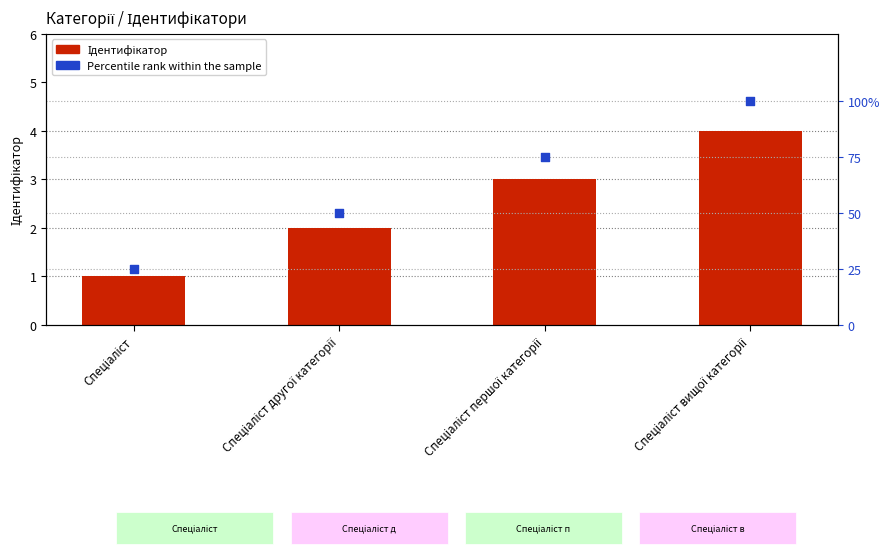

Which series contains the lowest Y value?

Ідентифікатор